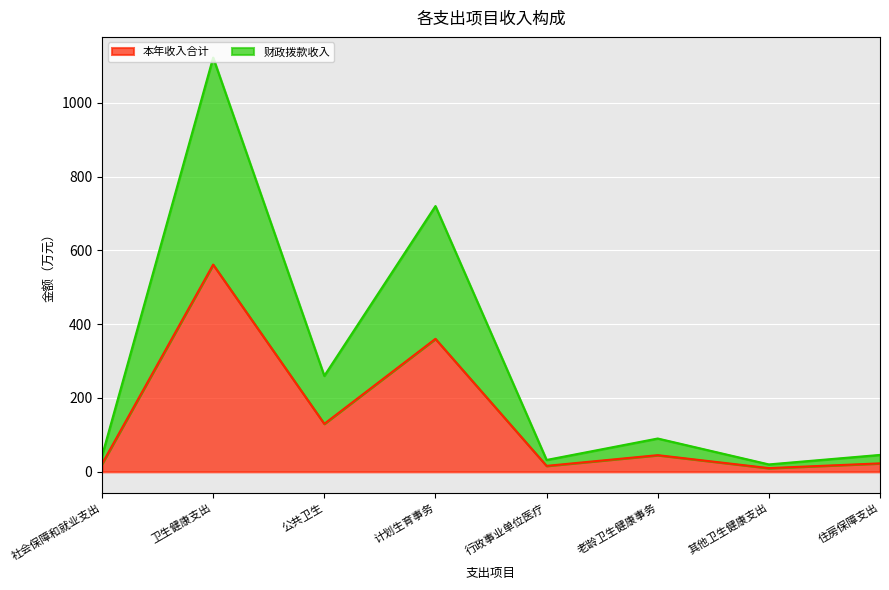

Which has a higher value, 其他卫生健康支出 or 社会保障和就业支出?

社会保障和就业支出